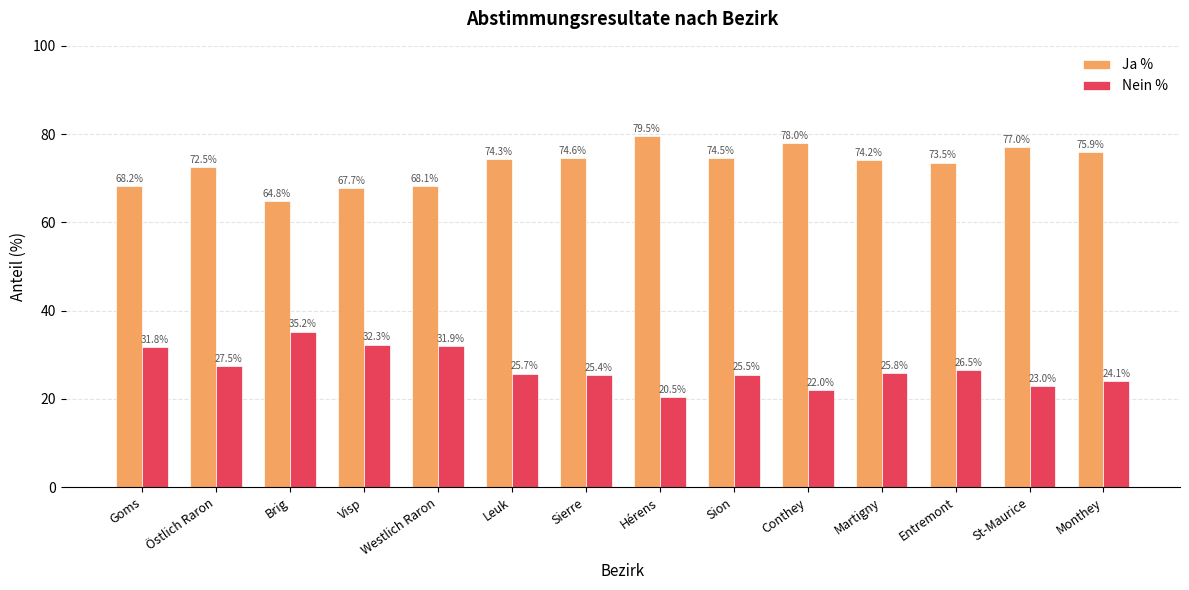

What is the difference between the highest and lowest values at Brig?

29.5